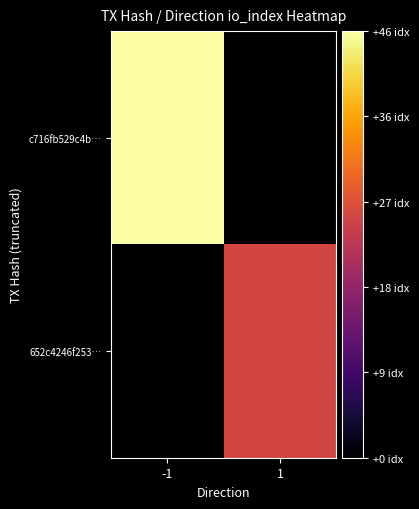

Reading right to left, what are all the values shown in this chart?

c716fb529c4b…: 1=0	-1=46
652c4246f253…: 1=26	-1=0